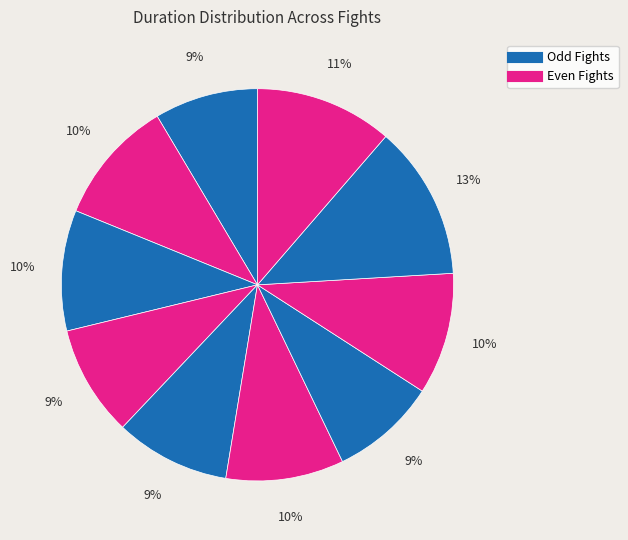

Count the number of slices in the pie.

10